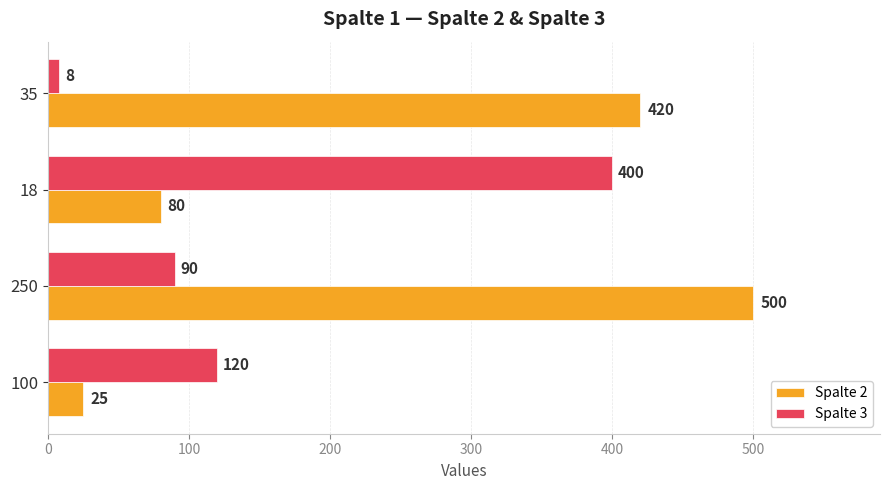

Which category has the lowest value across all series?

35